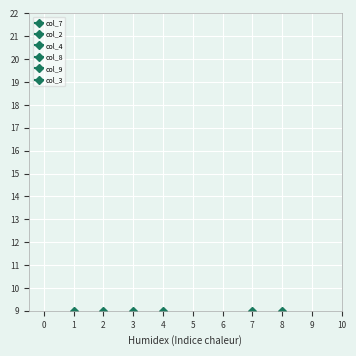

What is the difference between the second highest and second lowest values in the col_3 series?

6